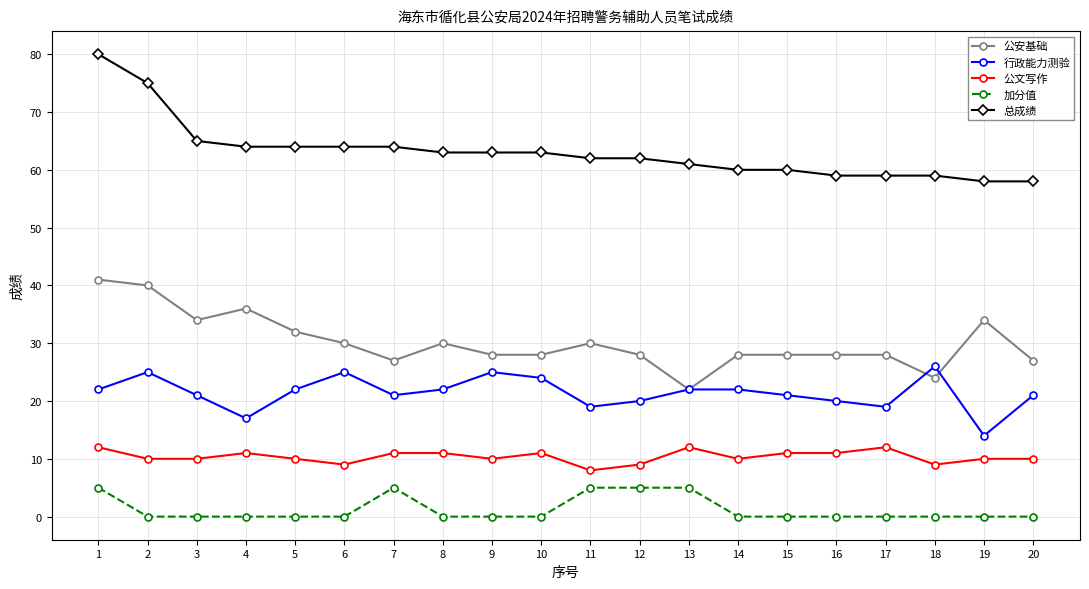

How many series are shown in this chart?

5